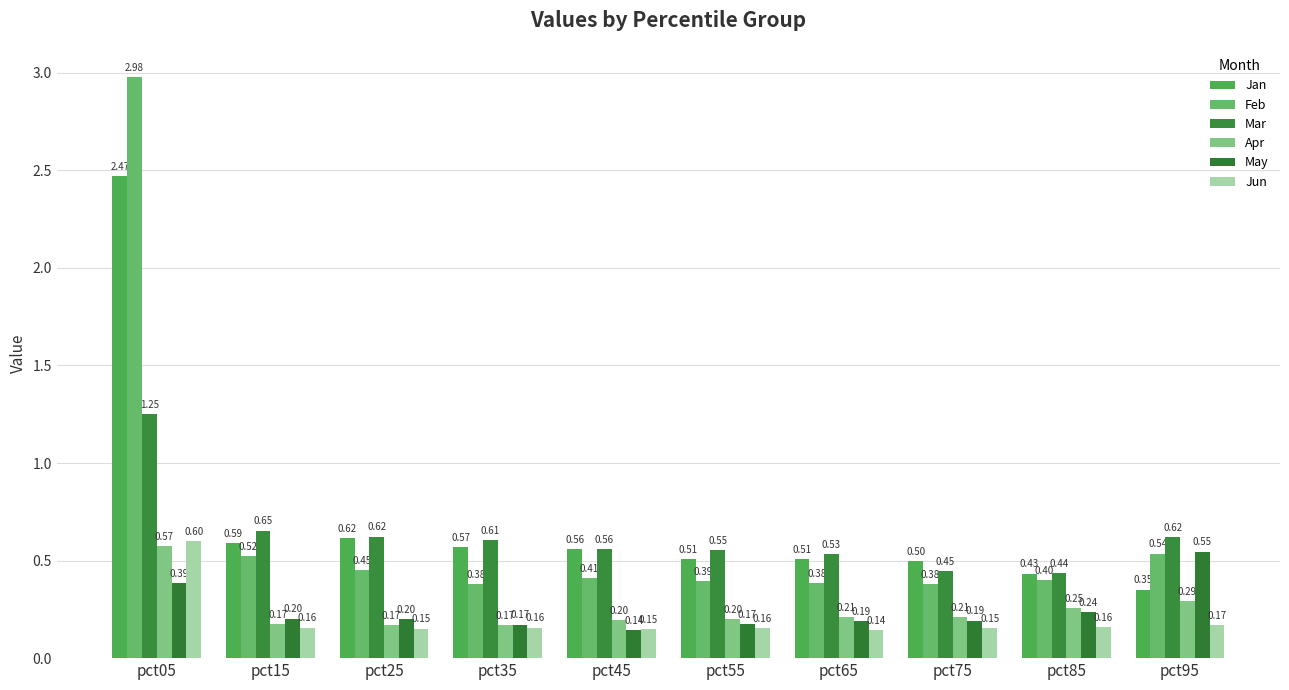

Rank the series by their maximum value, from highest to lowest.

Feb, Jan, Mar, Jun, Apr, May